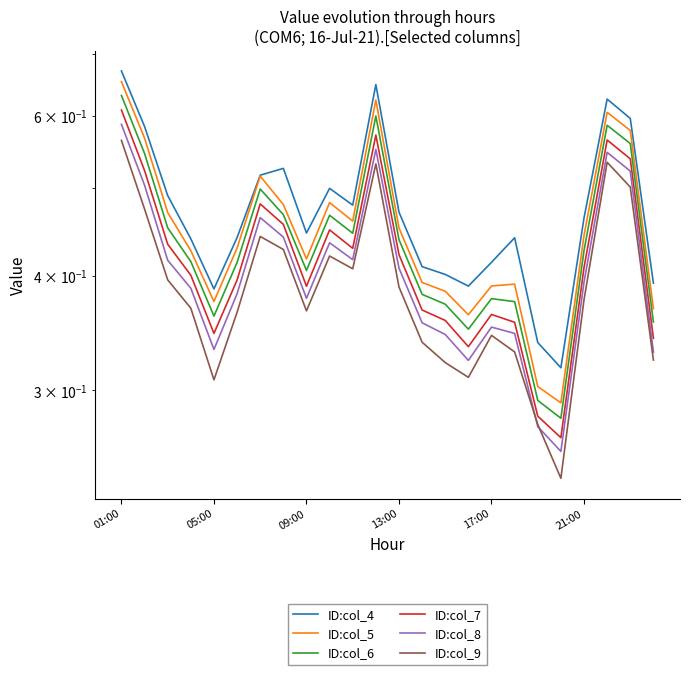

Reading left to right, extract all data points from this chart.

ID:col_4: 0.7	0.6	0.5	0.4	0.4	0.4	0.5	0.5	0.4	0.5	0.5	0.6	0.5	0.4	0.4	0.4	0.4	0.4	0.3	0.3	0.5	0.6	0.6	0.4
ID:col_5: 0.7	0.6	0.5	0.4	0.4	0.4	0.5	0.5	0.4	0.5	0.5	0.6	0.5	0.4	0.4	0.4	0.4	0.4	0.3	0.3	0.4	0.6	0.6	0.4
ID:col_6: 0.6	0.5	0.5	0.4	0.4	0.4	0.5	0.5	0.4	0.5	0.4	0.6	0.4	0.4	0.4	0.4	0.4	0.4	0.3	0.3	0.4	0.6	0.6	0.4
ID:col_7: 0.6	0.5	0.4	0.4	0.3	0.4	0.5	0.5	0.4	0.4	0.4	0.6	0.4	0.4	0.4	0.3	0.4	0.4	0.3	0.3	0.4	0.6	0.5	0.3
ID:col_8: 0.6	0.5	0.4	0.4	0.3	0.4	0.5	0.4	0.4	0.4	0.4	0.6	0.4	0.4	0.3	0.3	0.4	0.3	0.3	0.3	0.4	0.5	0.5	0.3
ID:col_9: 0.6	0.5	0.4	0.4	0.3	0.4	0.4	0.4	0.4	0.4	0.4	0.5	0.4	0.3	0.3	0.3	0.3	0.3	0.3	0.2	0.4	0.5	0.5	0.3